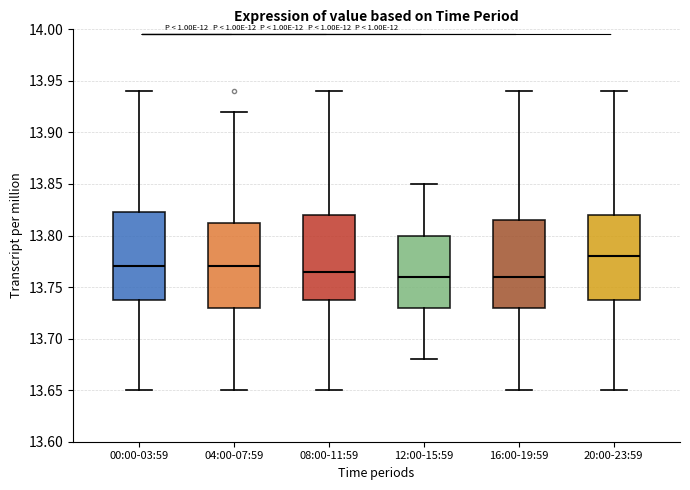

Where is the lower edge of the box for 16:00-19:59 on the y-axis? The values are not printed on the chart, so give them approximately, as read against the axis.

13.730